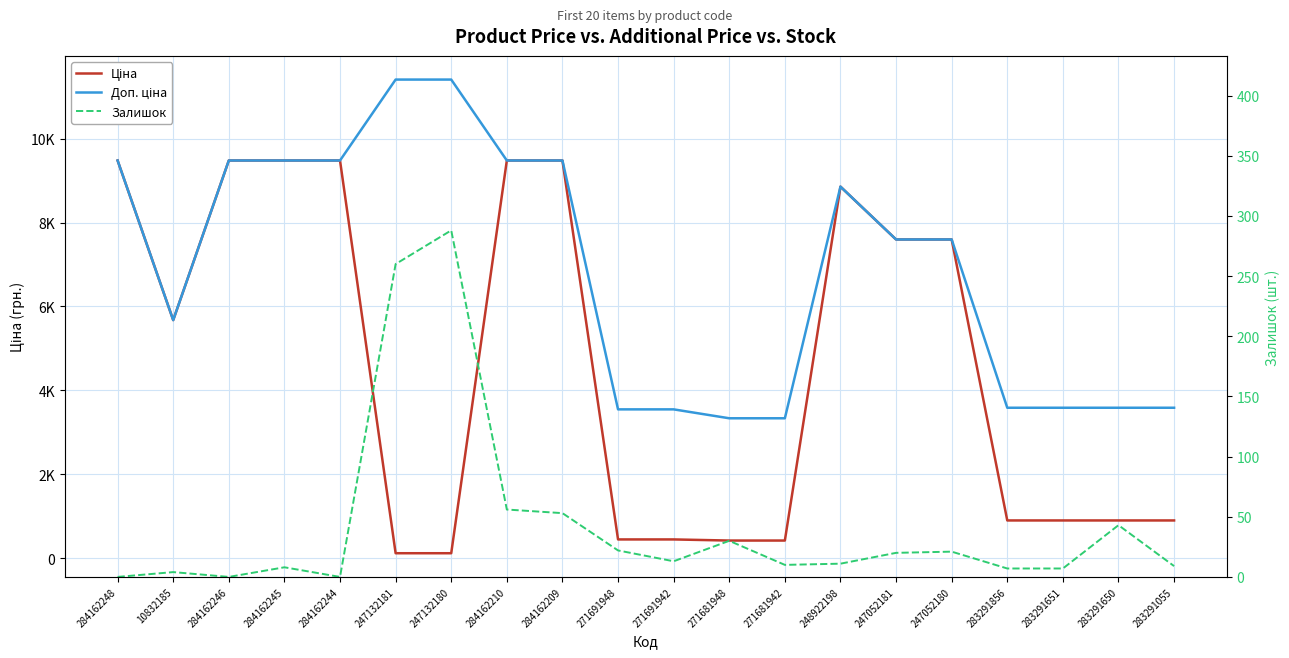

Reading left to right, extract all data points from this chart.

Ціна: 284162248=9480.1	10832185=5673.8	284162246=9480.1	284162245=9480.1	284162244=9480.1	247132181=114.1	247132180=114.1	284162210=9480.1	284162209=9480.1	271691948=443.1	271691942=443.1	271681948=416.6	271681942=416.6	248922198=8856.7	247052181=7596.5	247052180=7596.5	283291856=895.9	283291651=895.9	283291650=895.9	283291055=895.9
Доп. ціна: 284162248=9480.1	10832185=5673.8	284162246=9480.1	284162245=9480.1	284162244=9480.1	247132181=11410.0	247132180=11410.0	284162210=9480.1	284162209=9480.1	271691948=3545.0	271691942=3545.0	271681948=3332.5	271681942=3332.5	248922198=8856.7	247052181=7596.5	247052180=7596.5	283291856=3583.6	283291651=3583.6	283291650=3583.6	283291055=3583.6
Залишок: 284162248=0.0	10832185=4.0	284162246=0.0	284162245=8.0	284162244=0.0	247132181=260.0	247132180=288.0	284162210=56.0	284162209=53.0	271691948=22.0	271691942=13.0	271681948=30.0	271681942=10.0	248922198=11.0	247052181=20.0	247052180=21.0	283291856=7.0	283291651=7.0	283291650=43.0	283291055=9.0